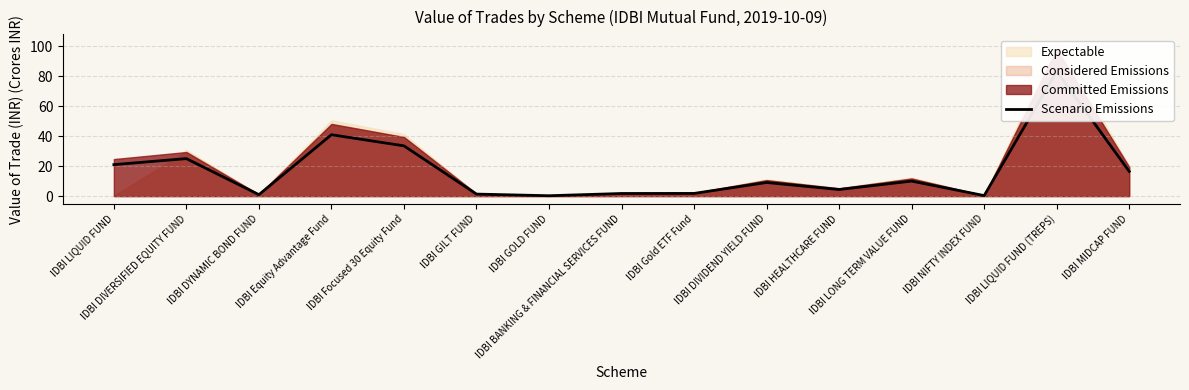

What is the difference between the values at IDBI LIQUID FUND (TREPS) and IDBI LONG TERM VALUE FUND?

73.3